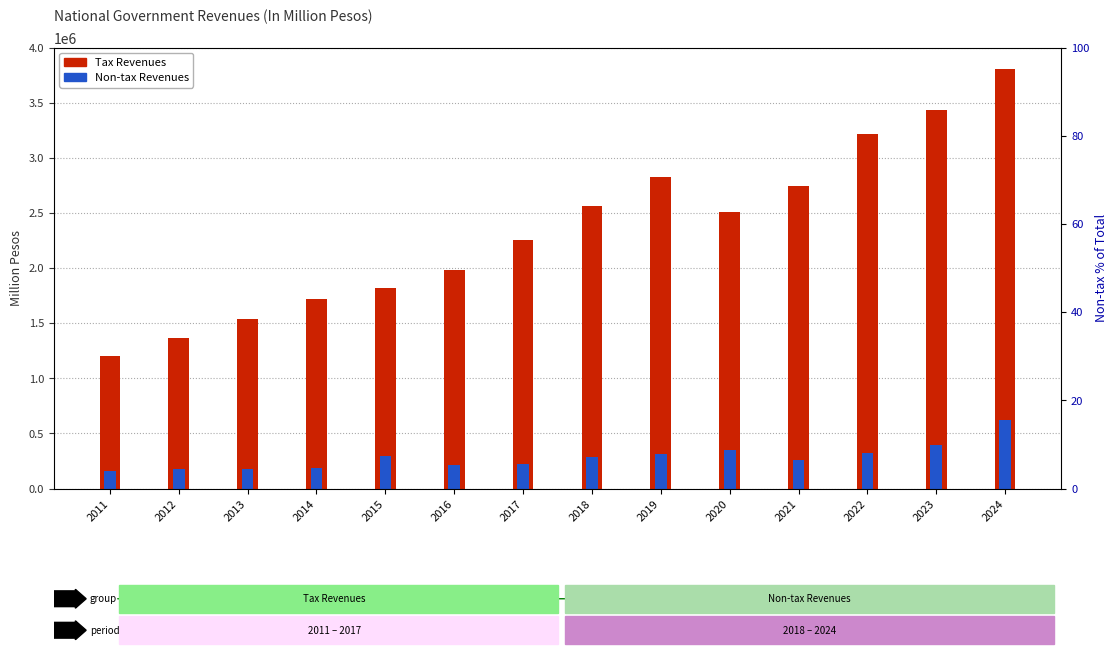

What is the spread (max minus min) of values at 2016?

1764866.0